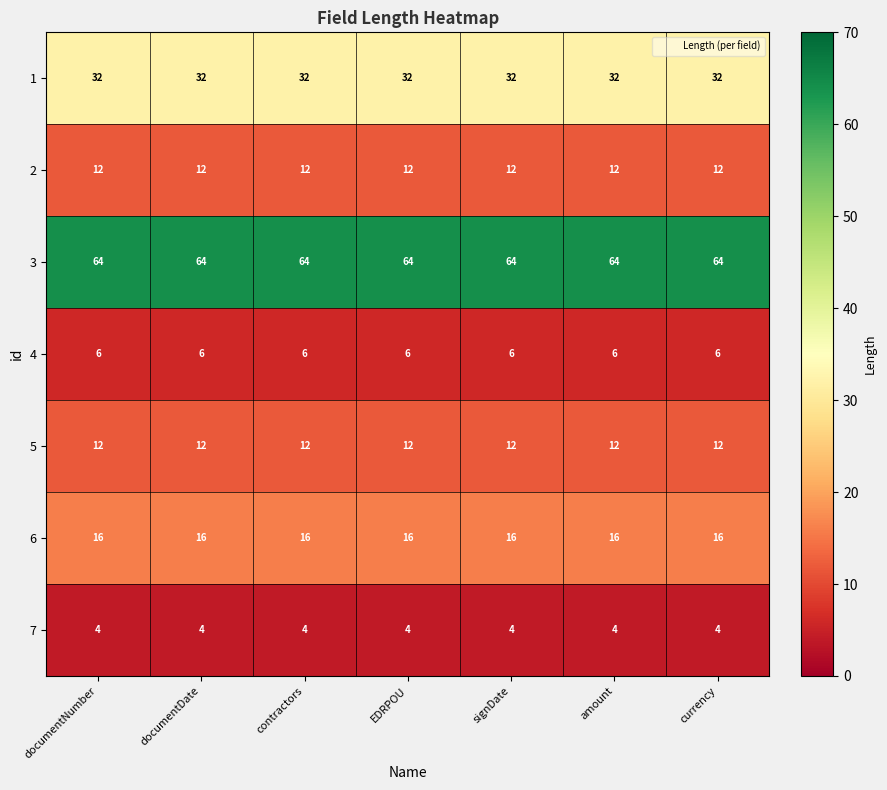

The 6 series shows 16 at contractors. True or false?

True